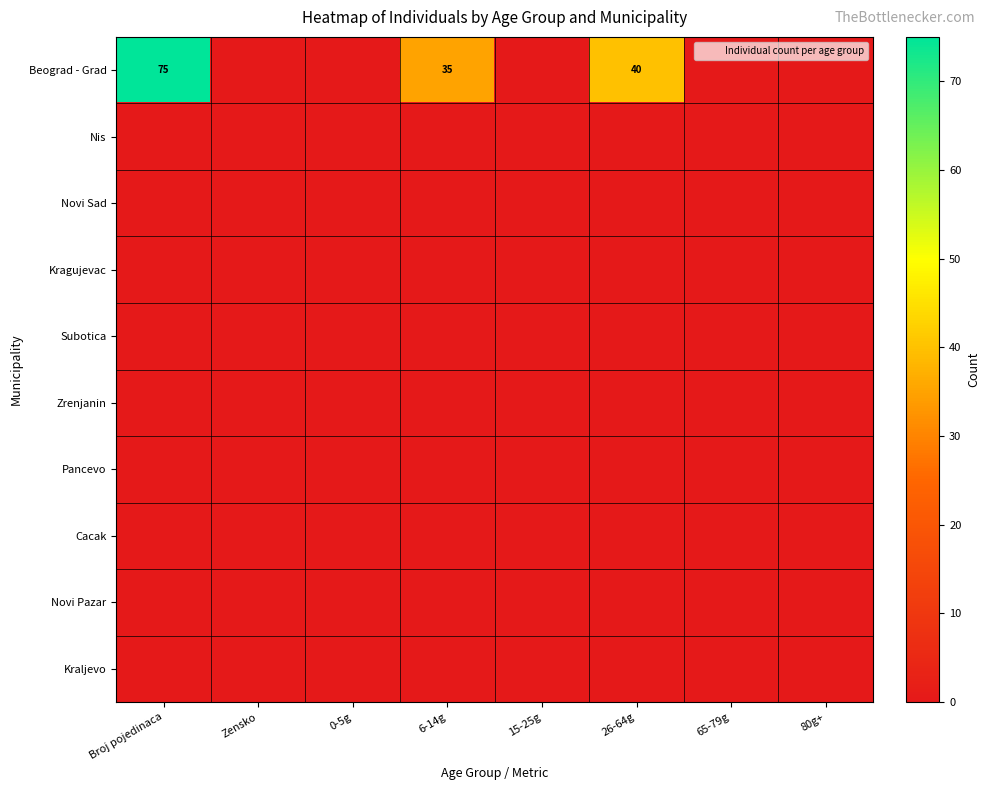

Which series has the largest range (max minus min)?

Beograd - Grad